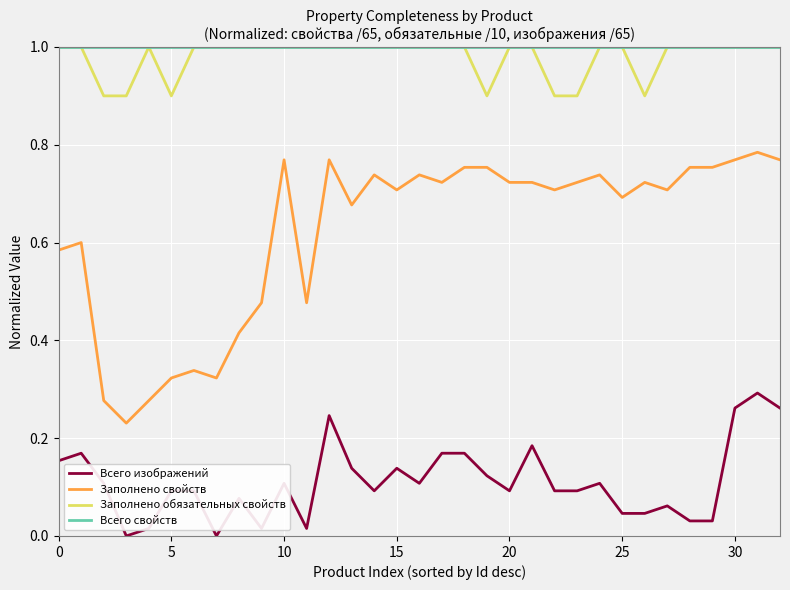

How many categories are shown in the chart?

33